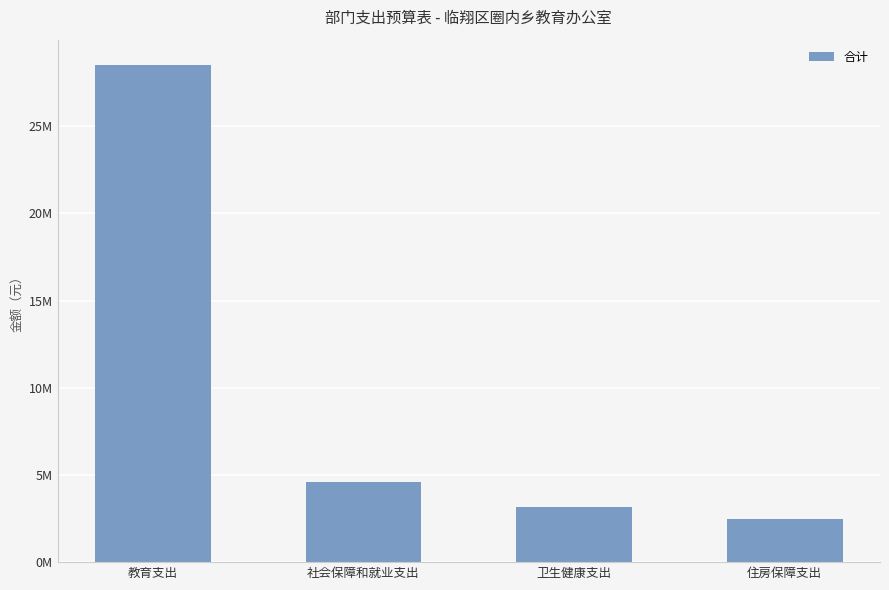

What is the difference between the second highest and minimum values?

2120178.6